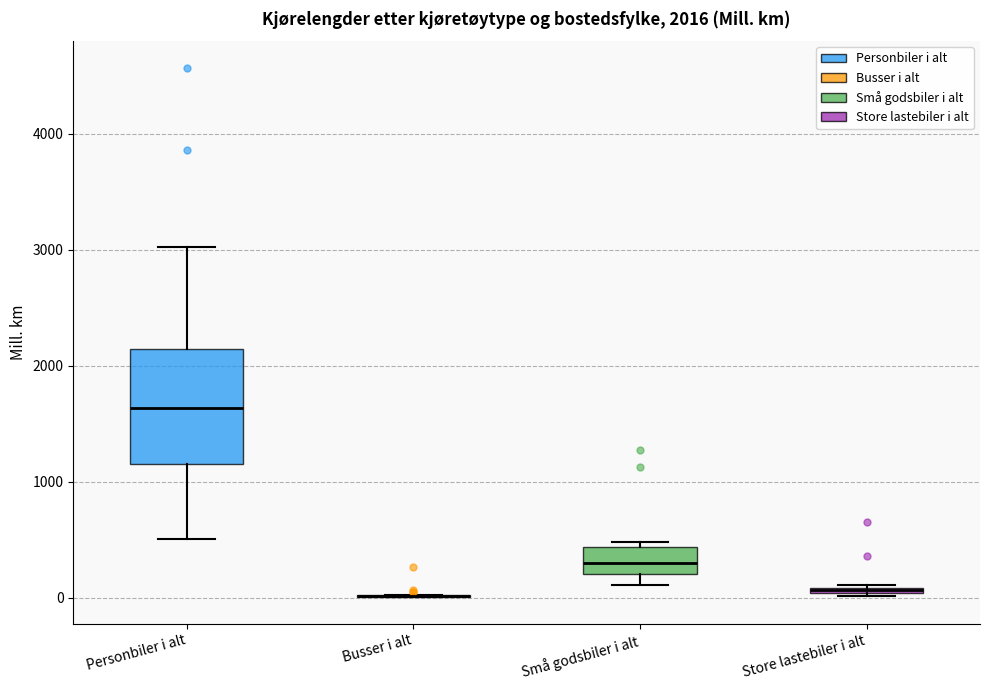

Which box is the tallest, from its lower edge to its upper edge?

Personbiler i alt